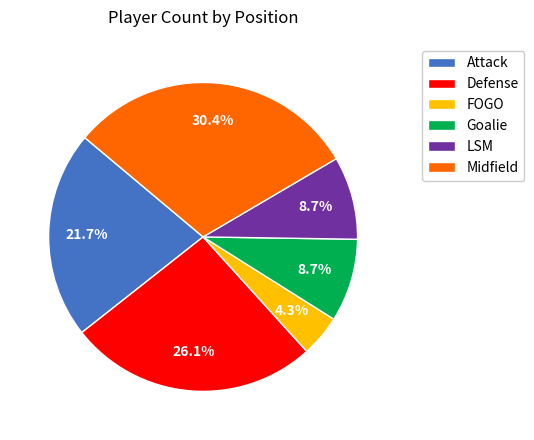

Between LSM and Attack, which is larger?

Attack